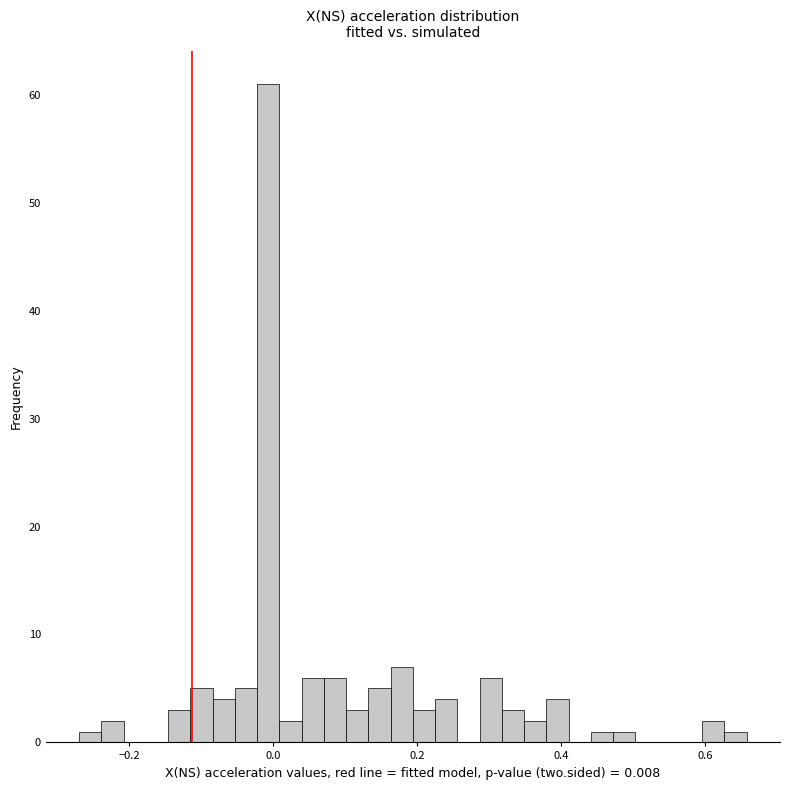

Read against the x-axis, roughly where is the centre of the tallest bar?

0.00